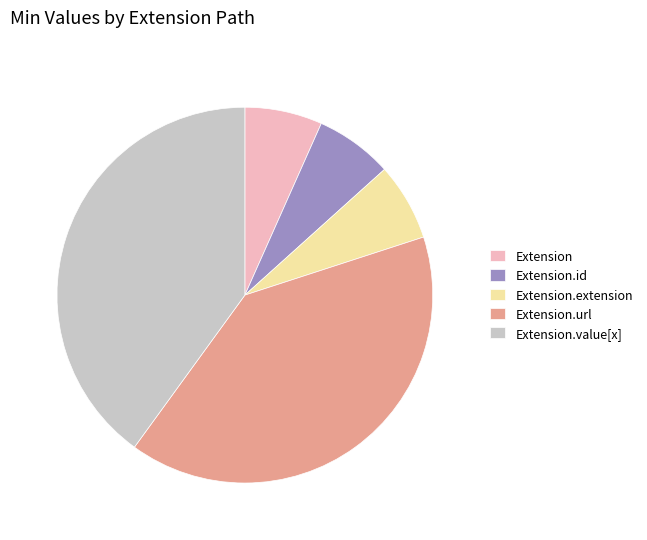

Does Extension represent more than half of the total?

No